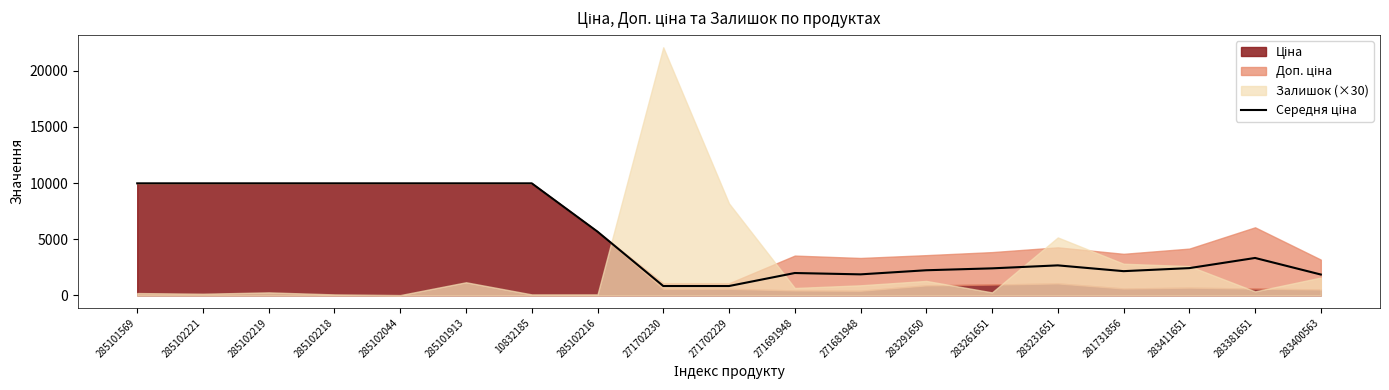

Where is the data nearest to the value 5405?

285102216